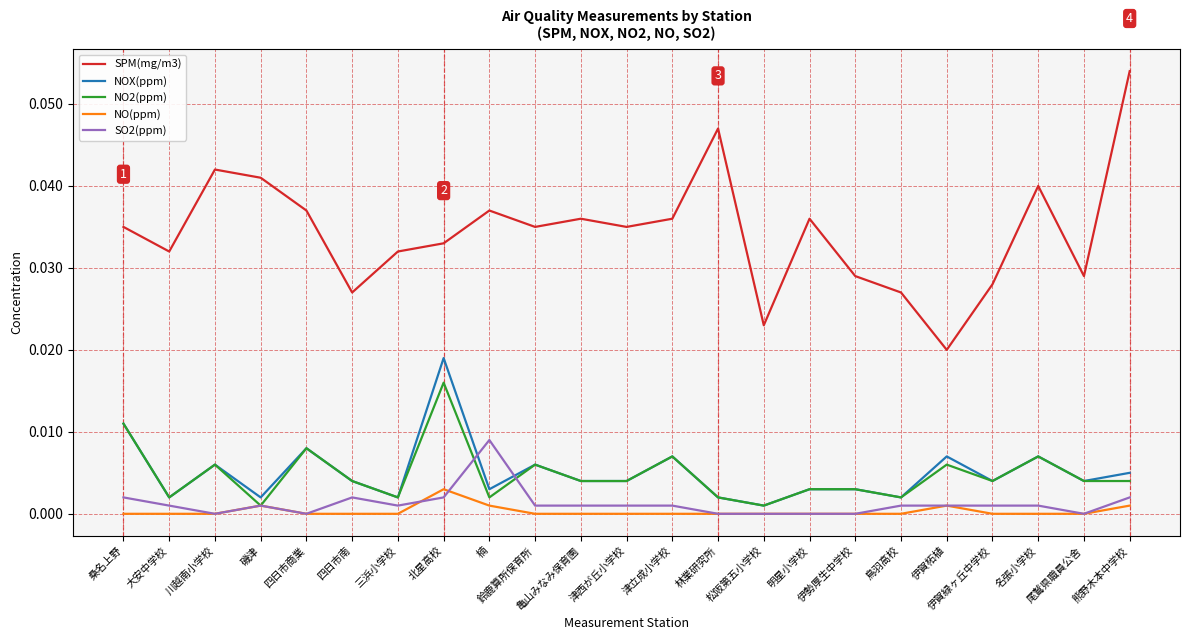

Rank the series by their maximum value, from highest to lowest.

SPM(mg/m3), NOX(ppm), NO2(ppm), SO2(ppm), NO(ppm)